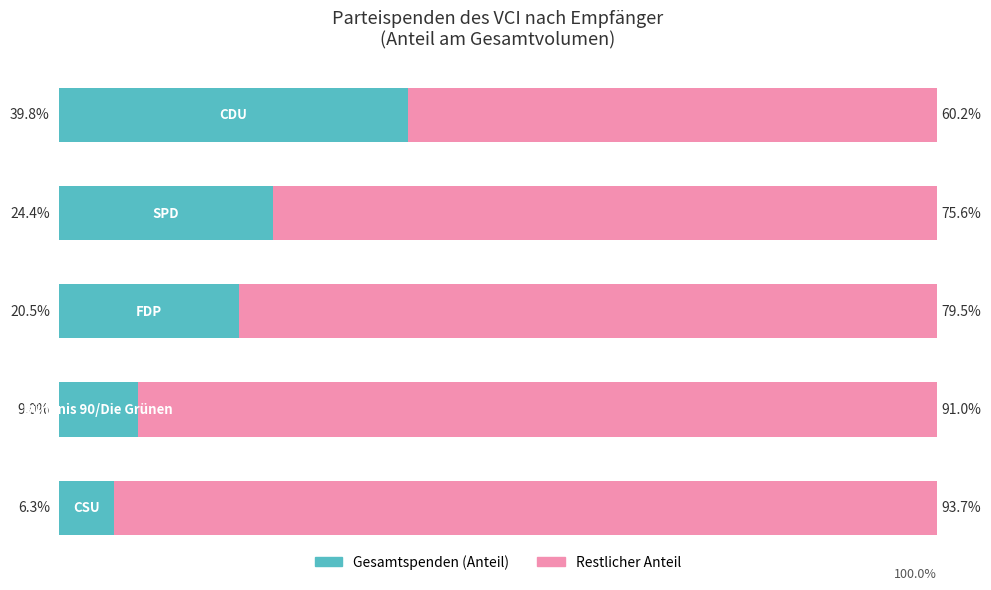

What are all the series names shown in the legend?

Gesamtspenden (Anteil), Restlicher Anteil